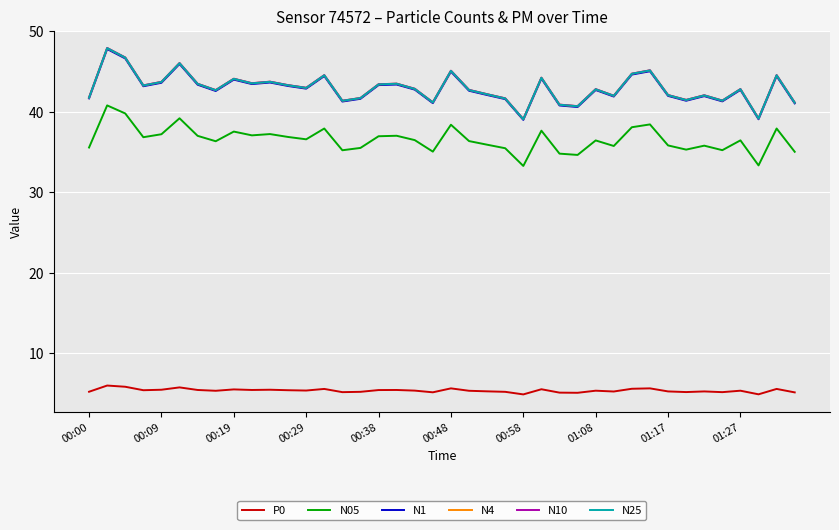

True or false: N05 and N10 intersect in this chart.

False